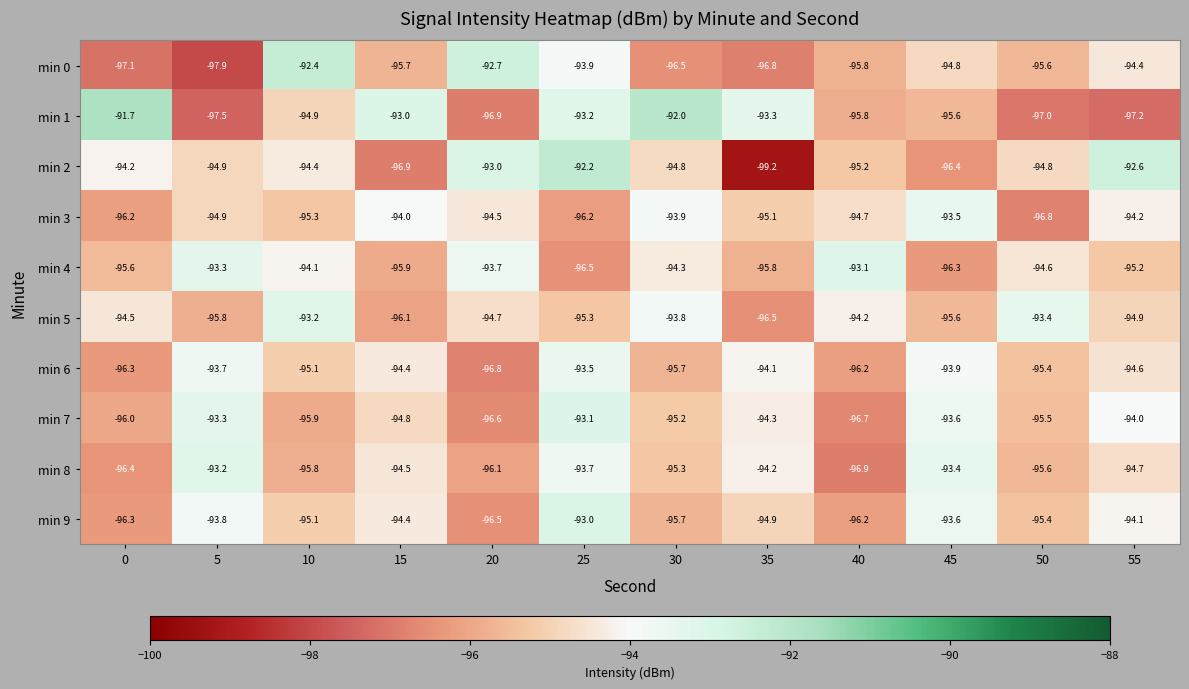

At 35, list the series in order from largest to smallest.

min 1, min 6, min 8, min 7, min 9, min 3, min 4, min 5, min 0, min 2